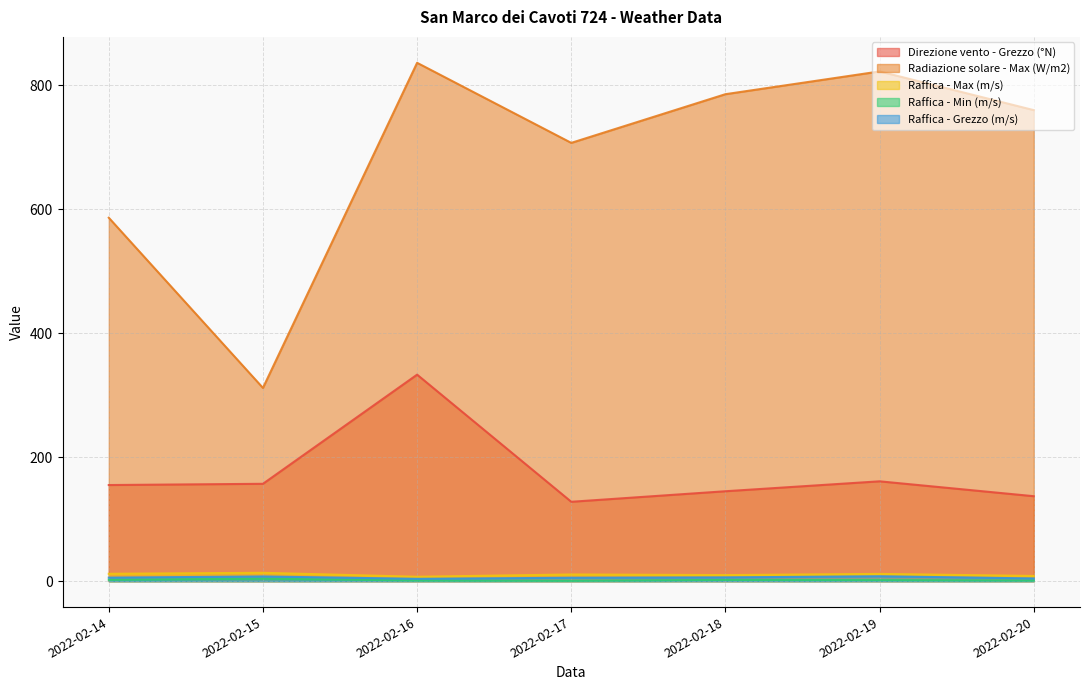

How many series are shown in this chart?

5